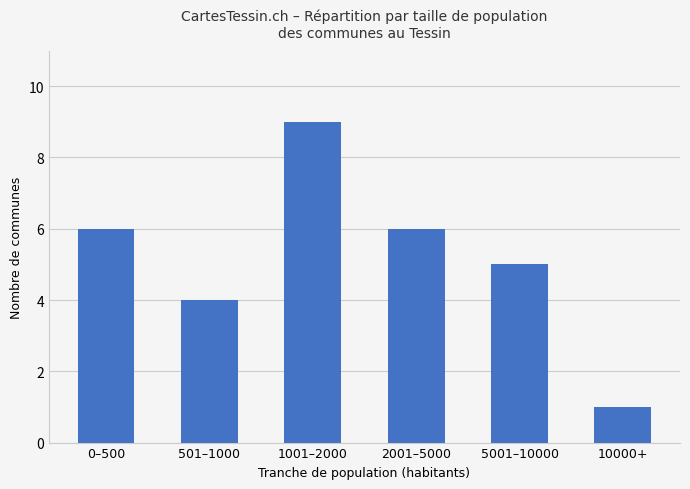

Which label corresponds to the largest value in the chart?

1001–2000